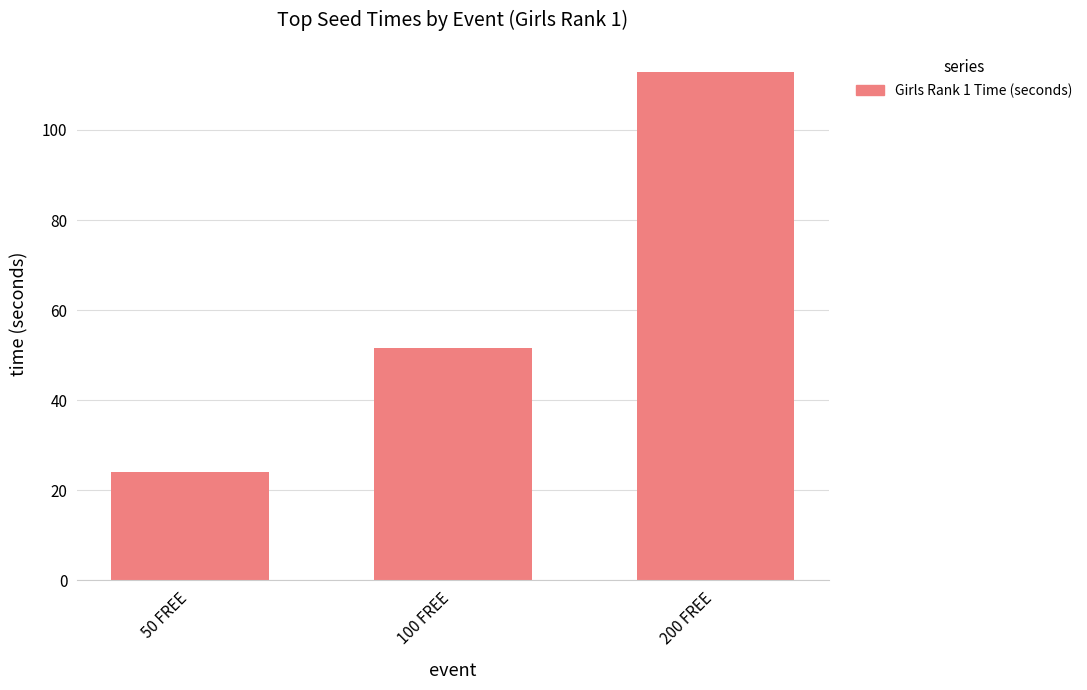

What is the change in value from 50 FREE to 200 FREE?

+88.6